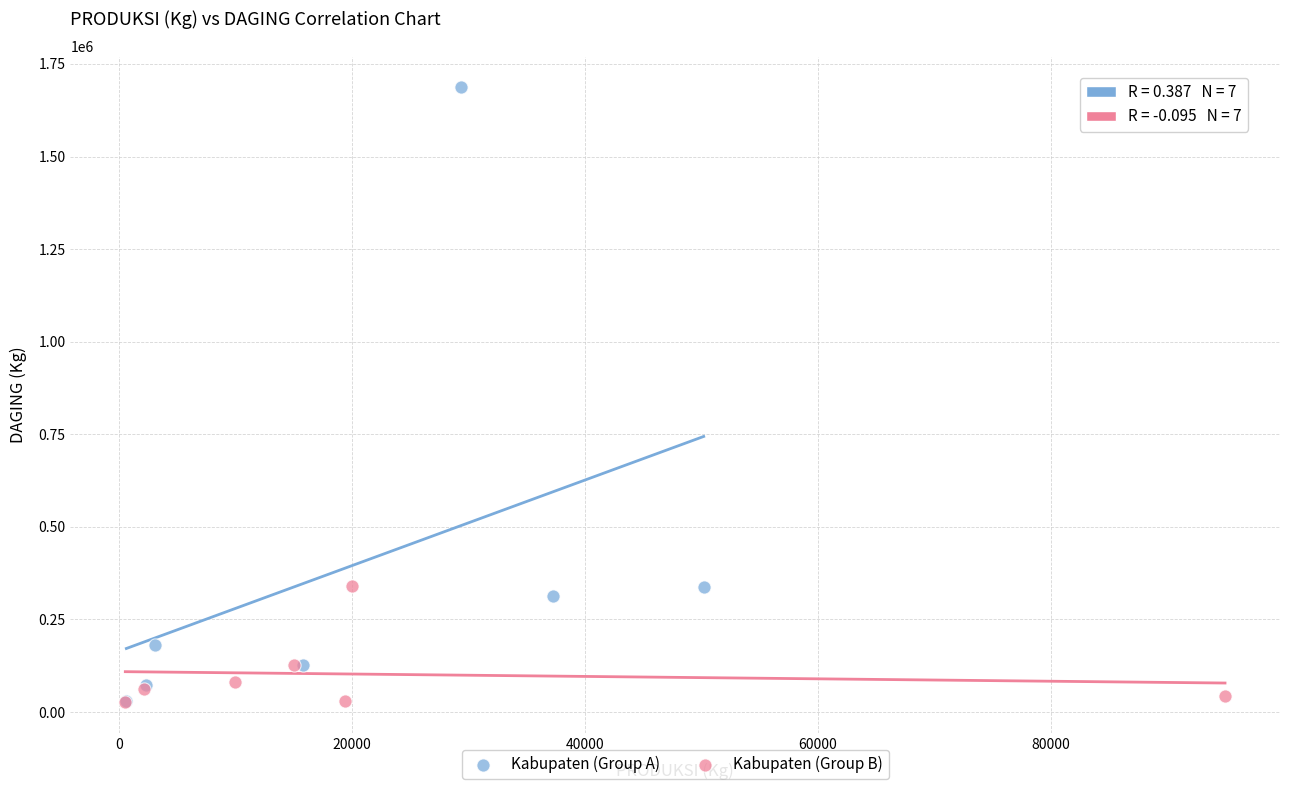

Which series contains the highest Y value?

Kabupaten (Group A)